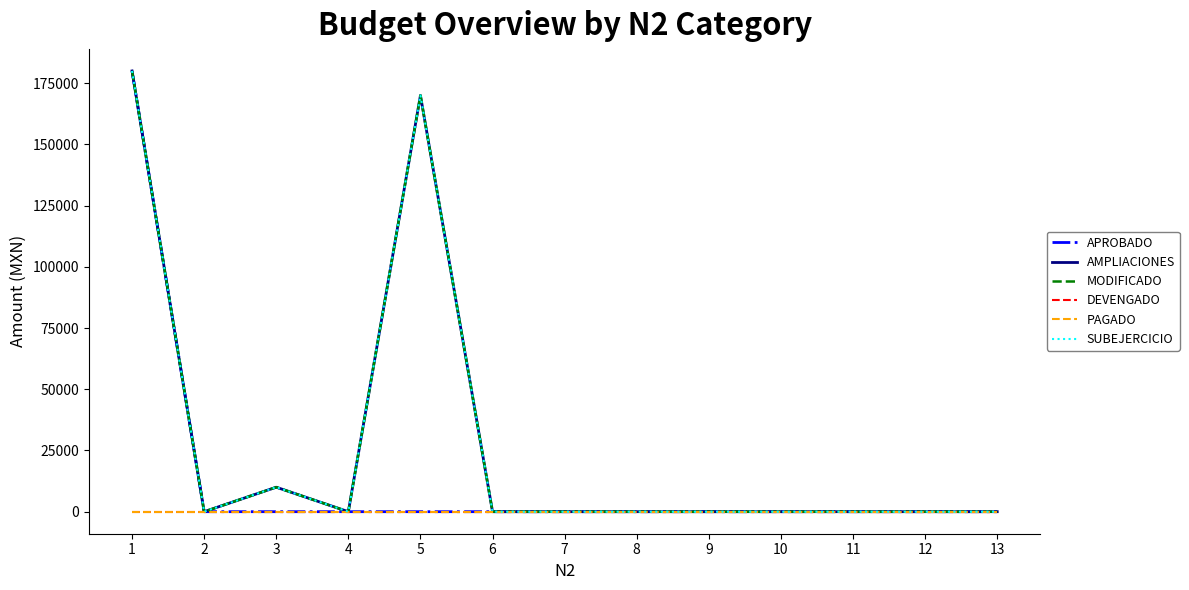

True or false: APROBADO has more than 2 interior local peaks.

False